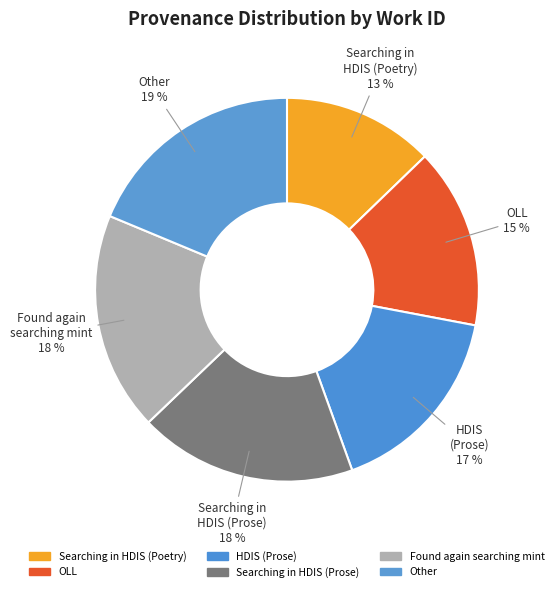

How many slices are in this pie chart?

6